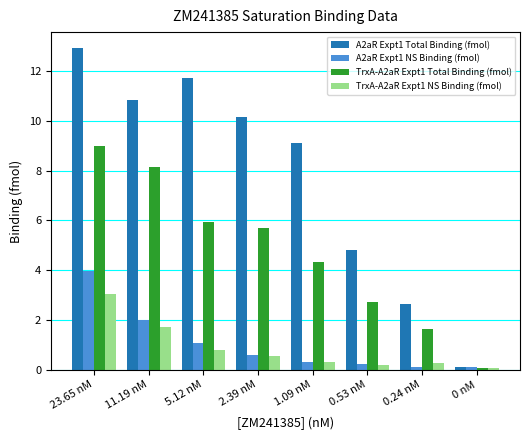

What is the difference between the maximum and second lowest values in the TrxA-A2aR Expt1 NS Binding (fmol) series?

2.8